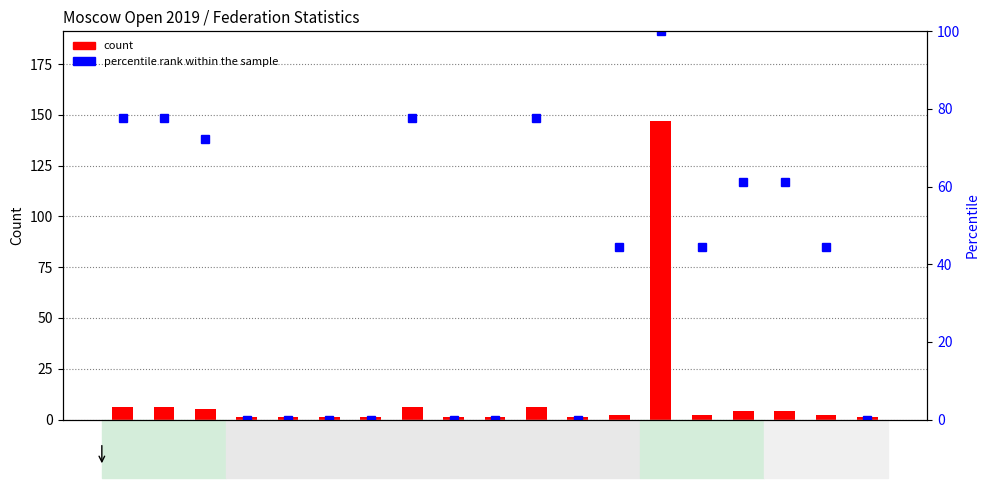

Rank the series at EGY from highest to lowest value.

count, percentile rank within the sample